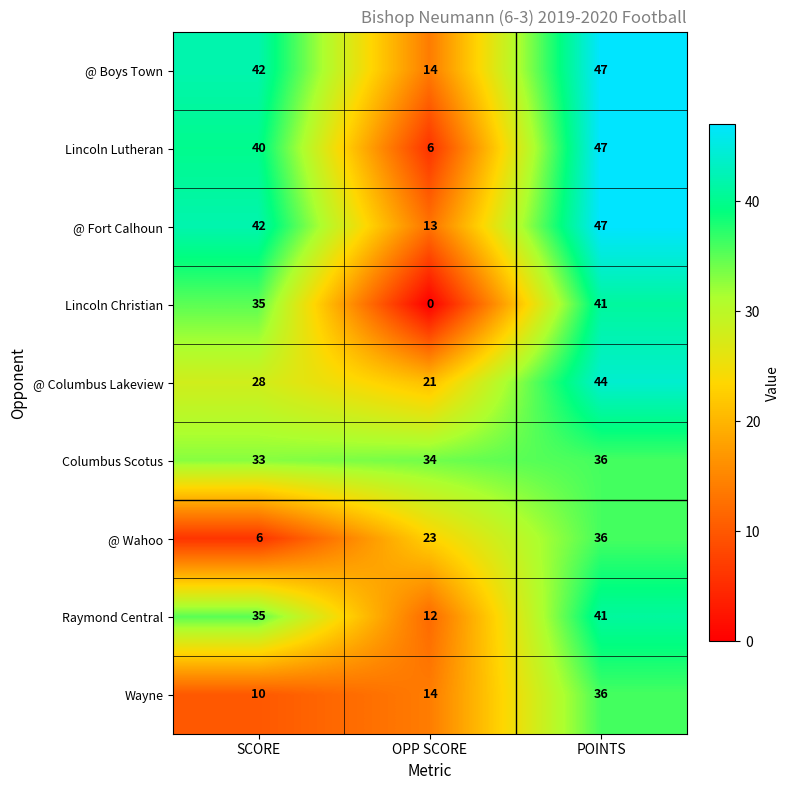

How many distinct data groups are displayed?

9